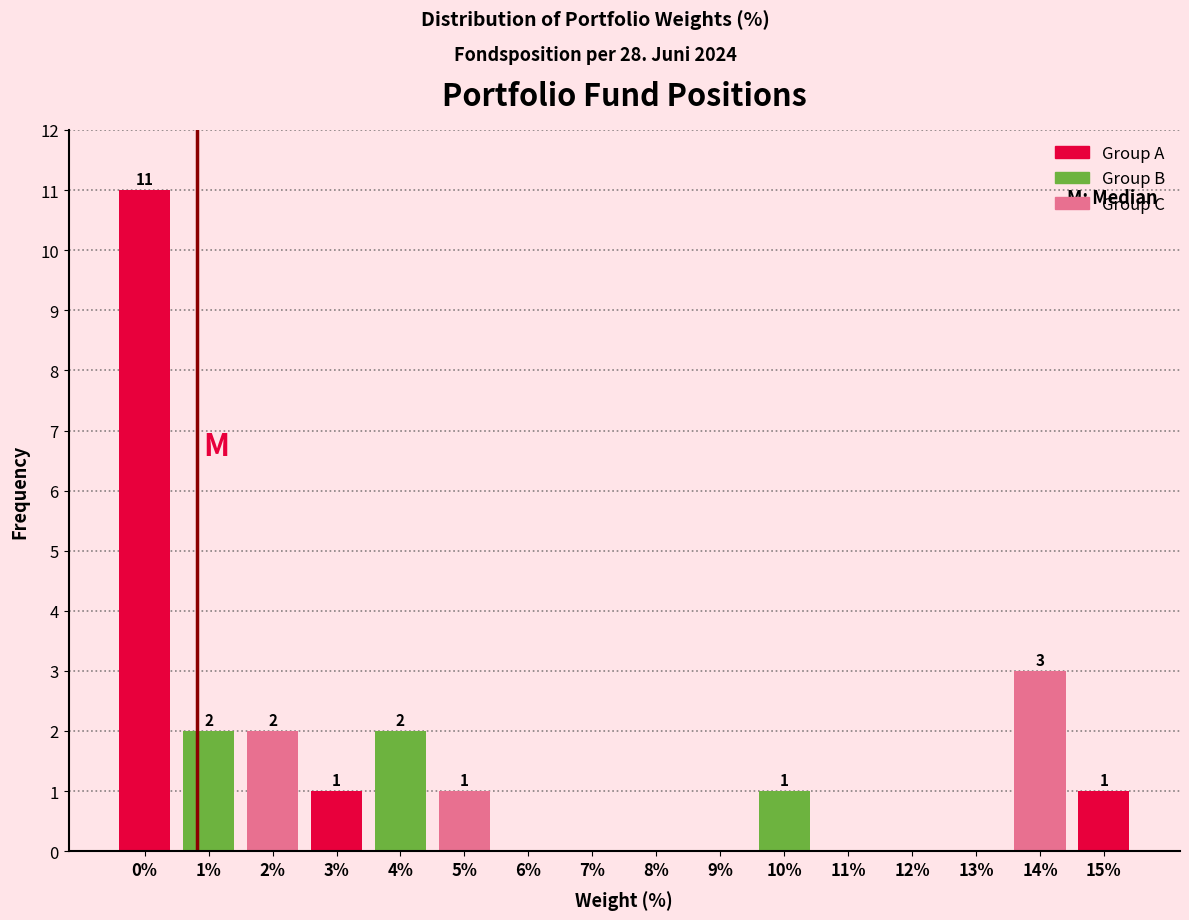

Reading left to right, list all the values displayed in this chart.

0%=11	1%=2	2%=2	3%=1	4%=2	5%=1	6%=0	7%=0	8%=0	9%=0	10%=1	11%=0	12%=0	13%=0	14%=3	15%=1